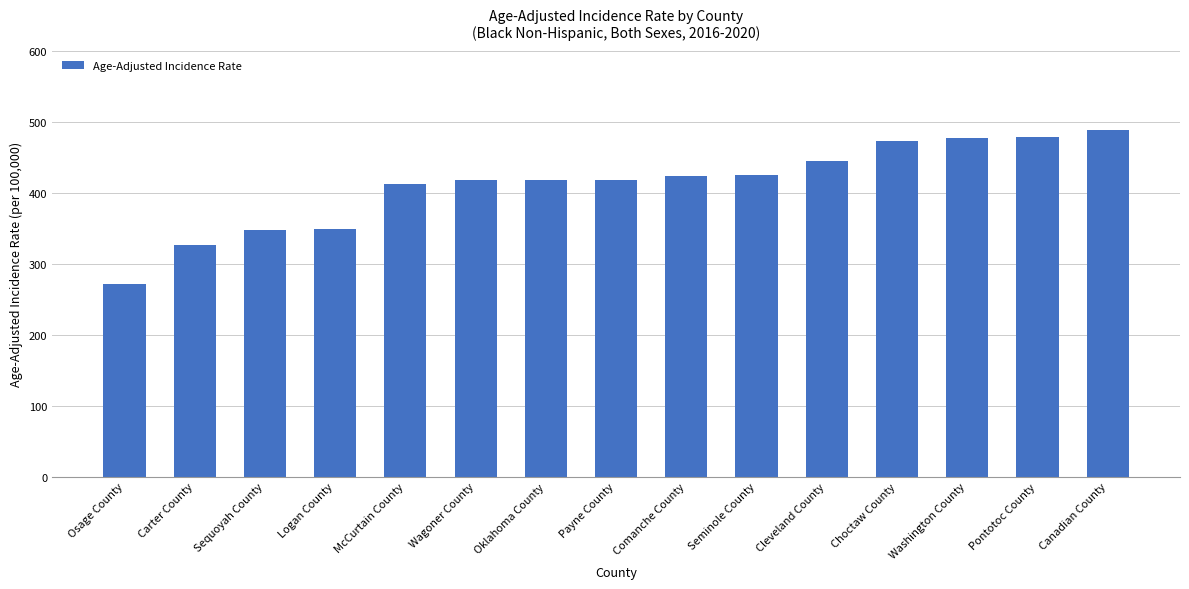

How many bars are there in total?

15